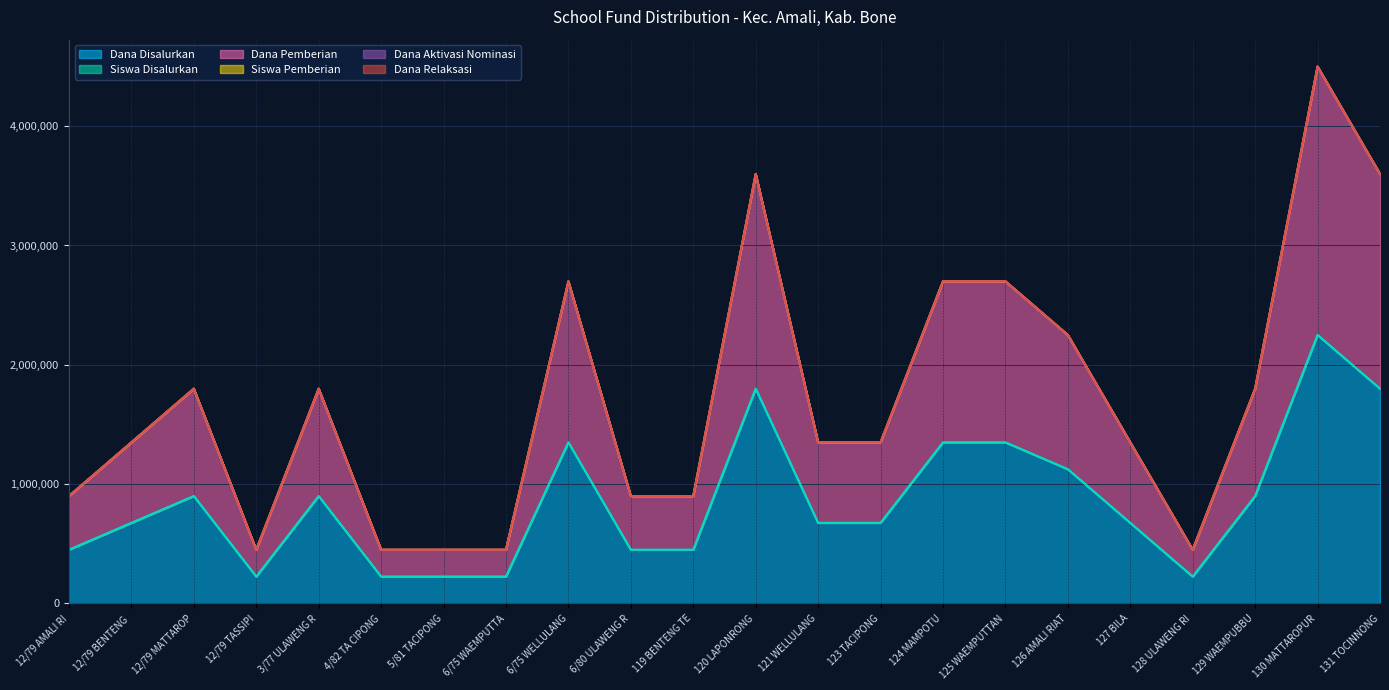

In Dana Disalurkan, how many points are higher than both neighbors (excluding endpoints)?

5